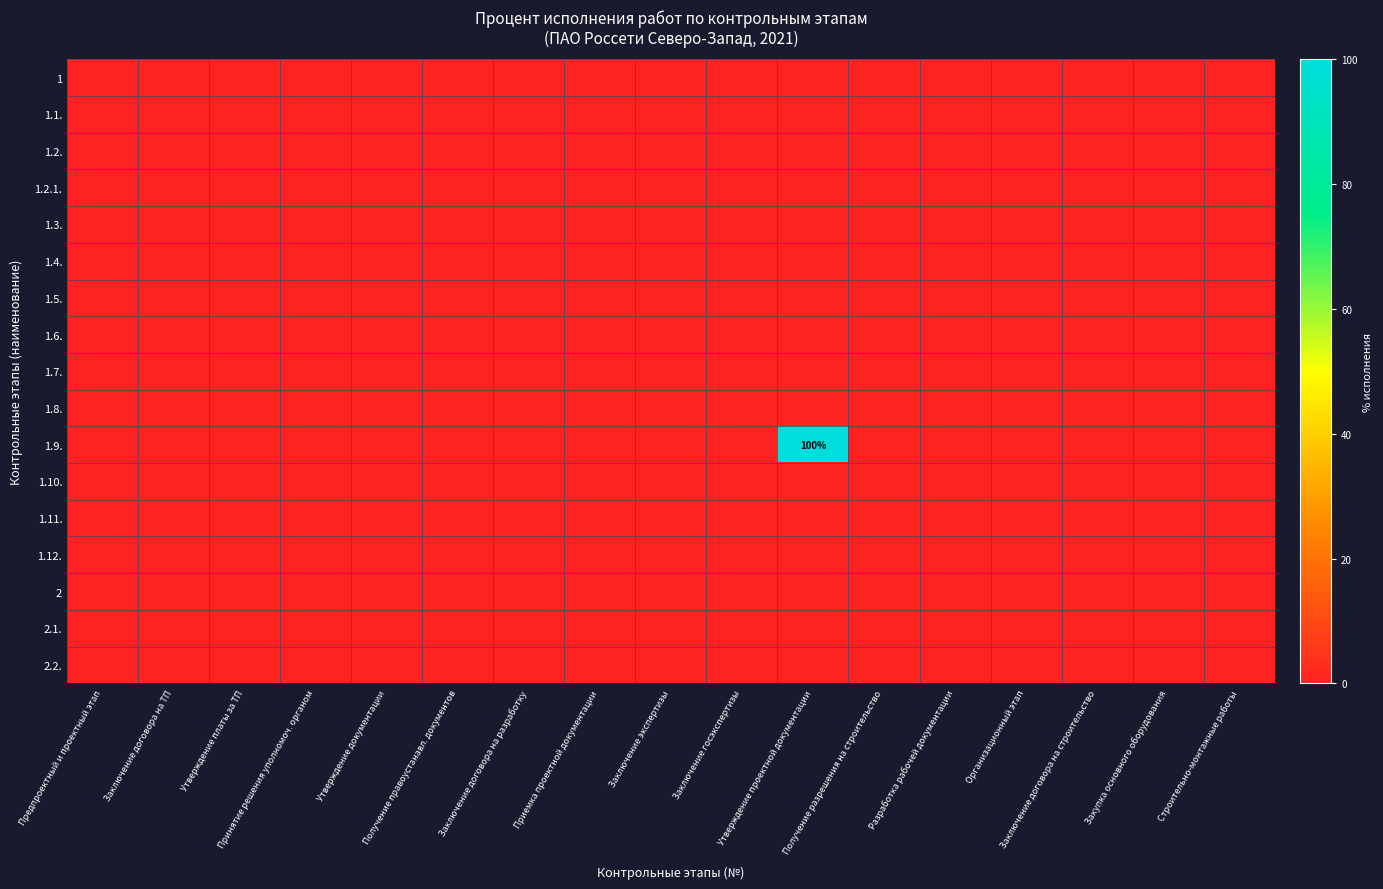

The value of 1.3. at Заключение экспертизы is 0. True or false?

True